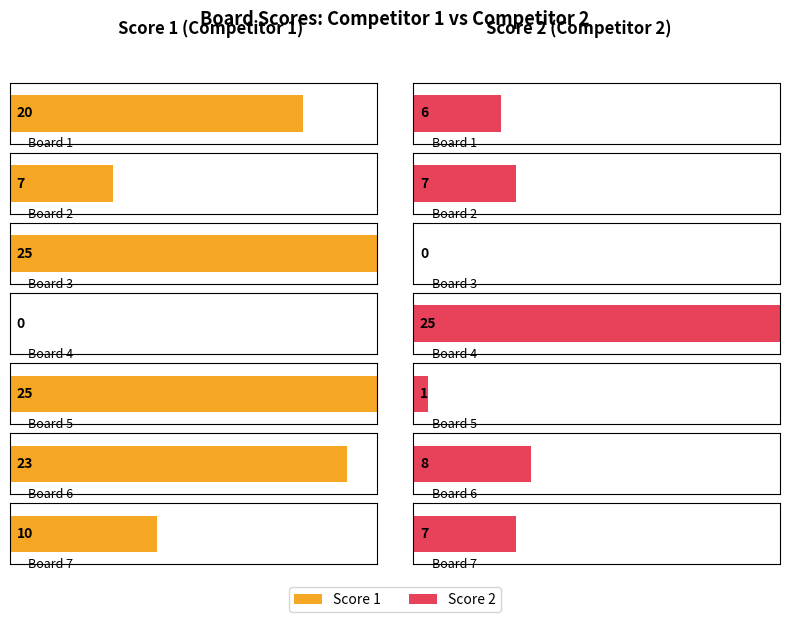

Between Board 2 and Board 1, which is larger?

Board 1